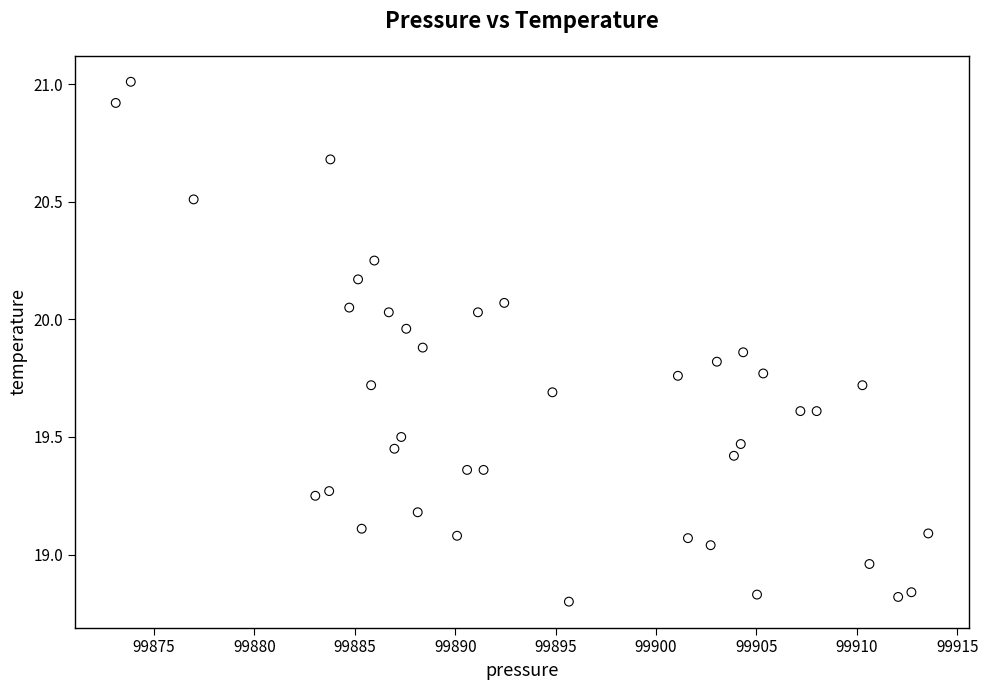

What is the range of X values (max minus min)?

40.5